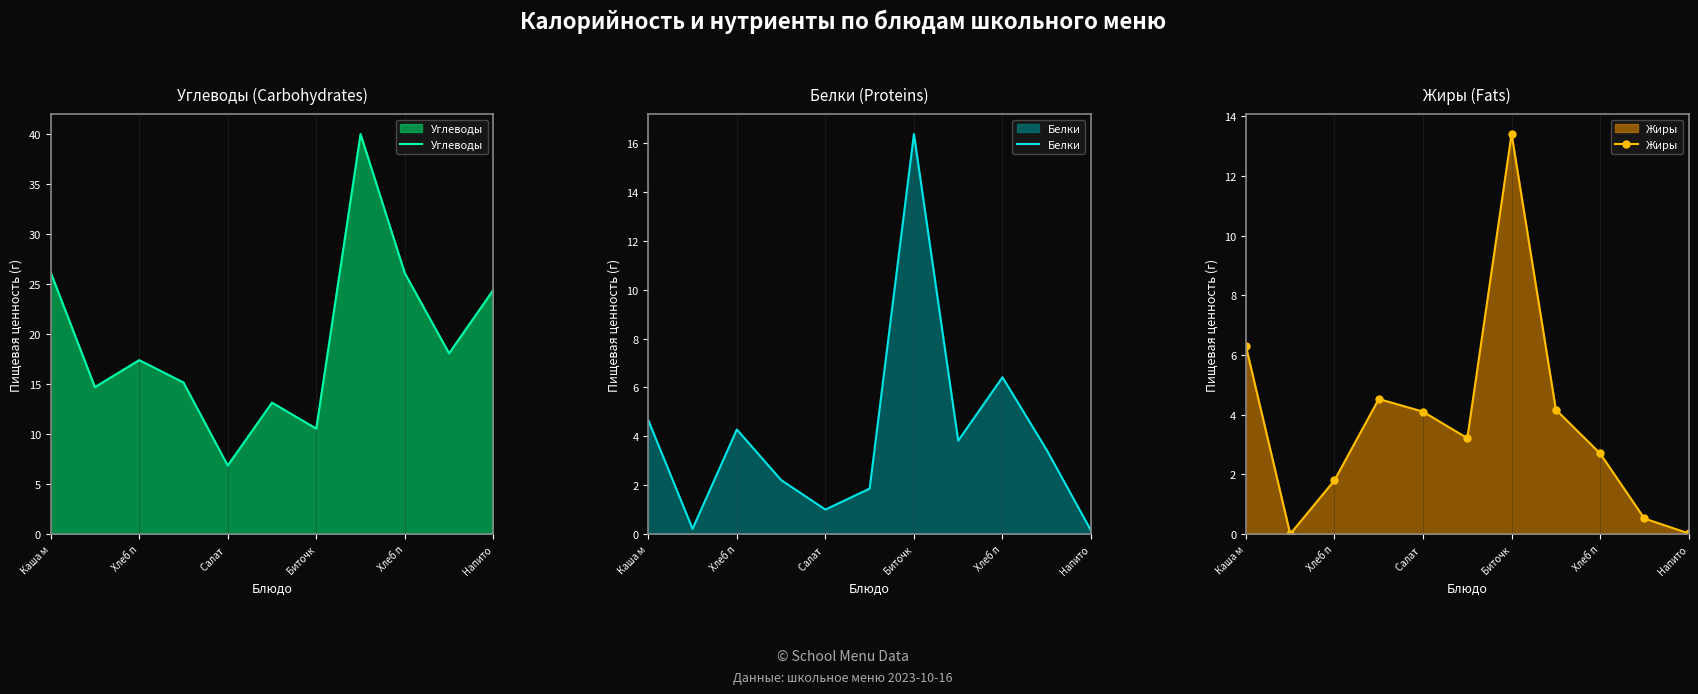

List the series in order of their peak value, highest first.

Углеводы, Белки, Жиры